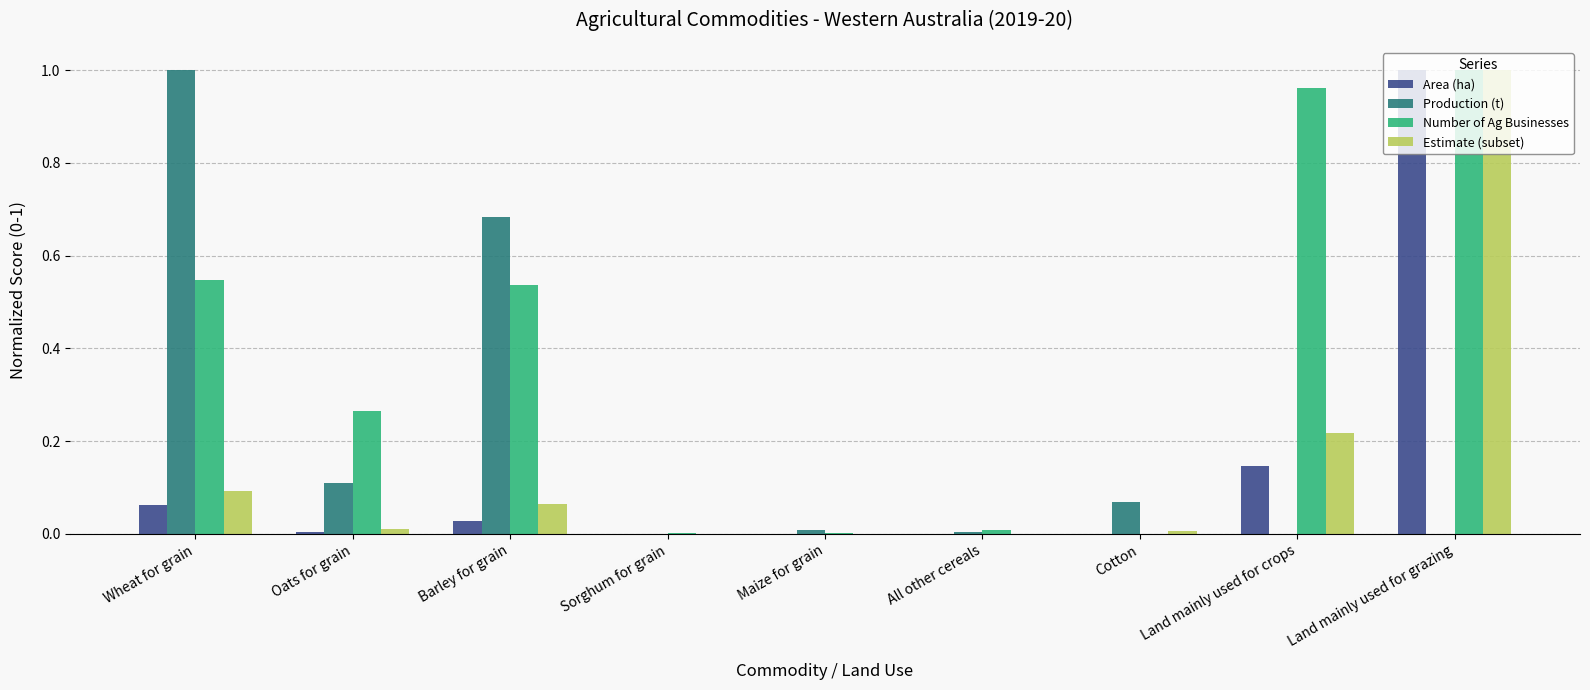

Is the value of Production (t) at Maize for grain greater than the value of Number of Ag Businesses at Wheat for grain?

No